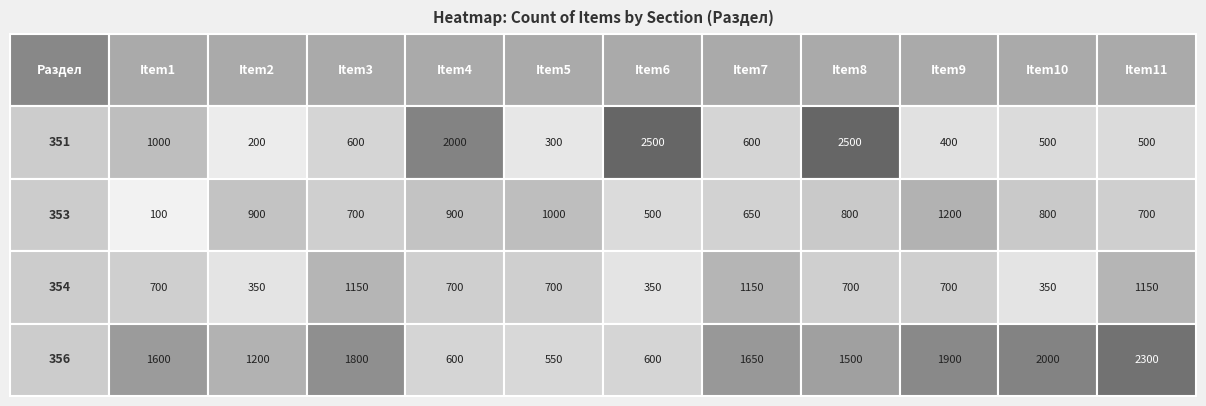

What is the average value of the 0.0 series?

1009